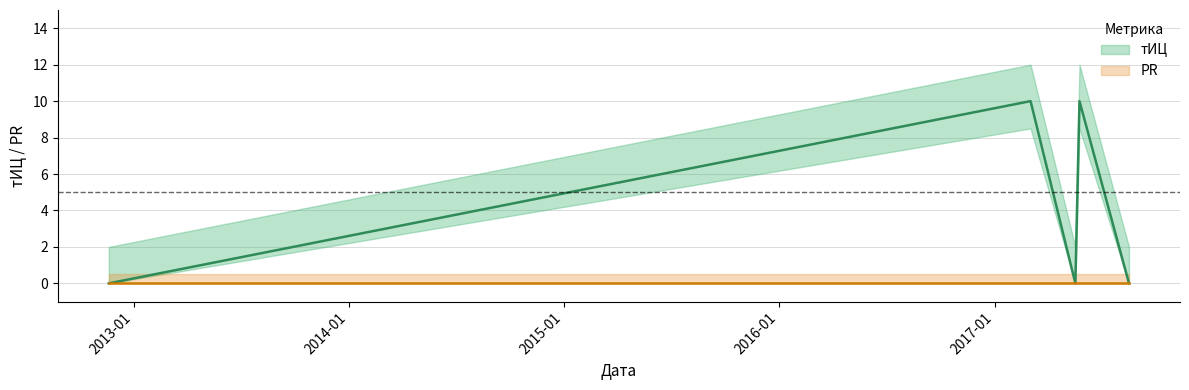

How many points are higher than both their immediate neighbors (excluding endpoints)?

2